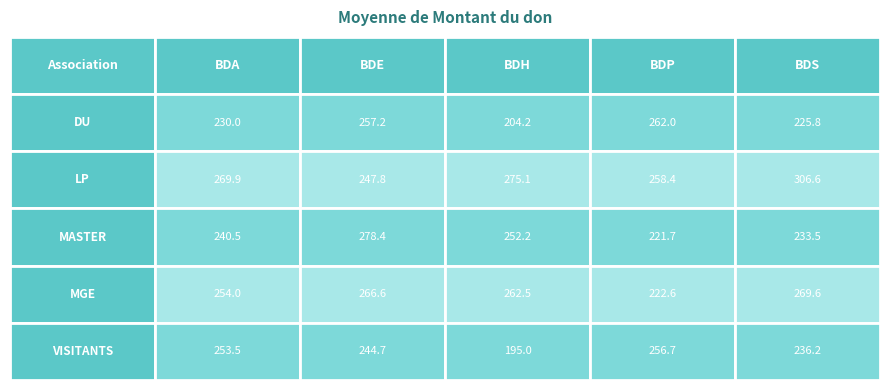

At which category does the chart reach its minimum across all series?

BDH